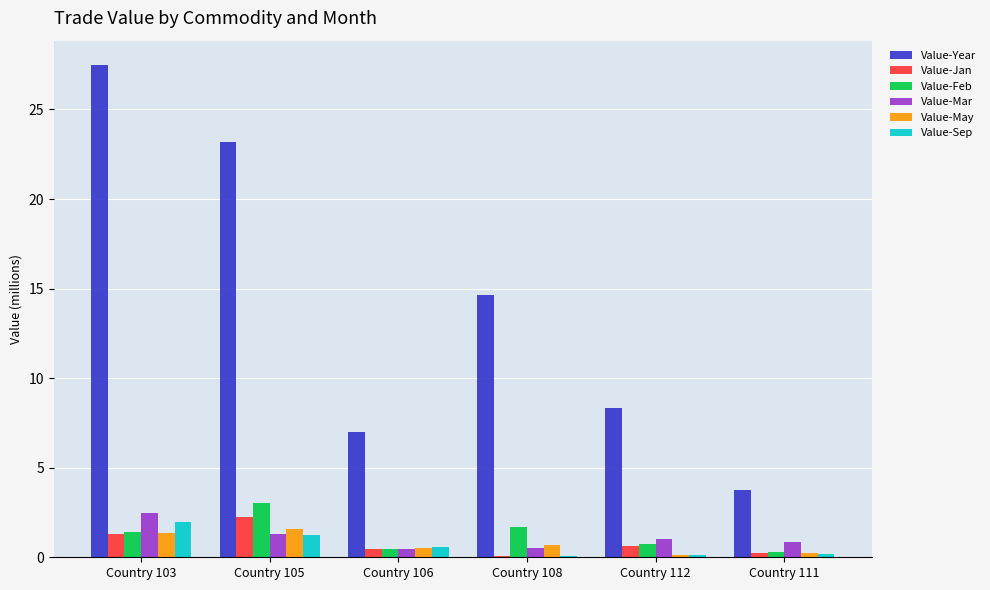

What is the greatest value displayed?

27.5